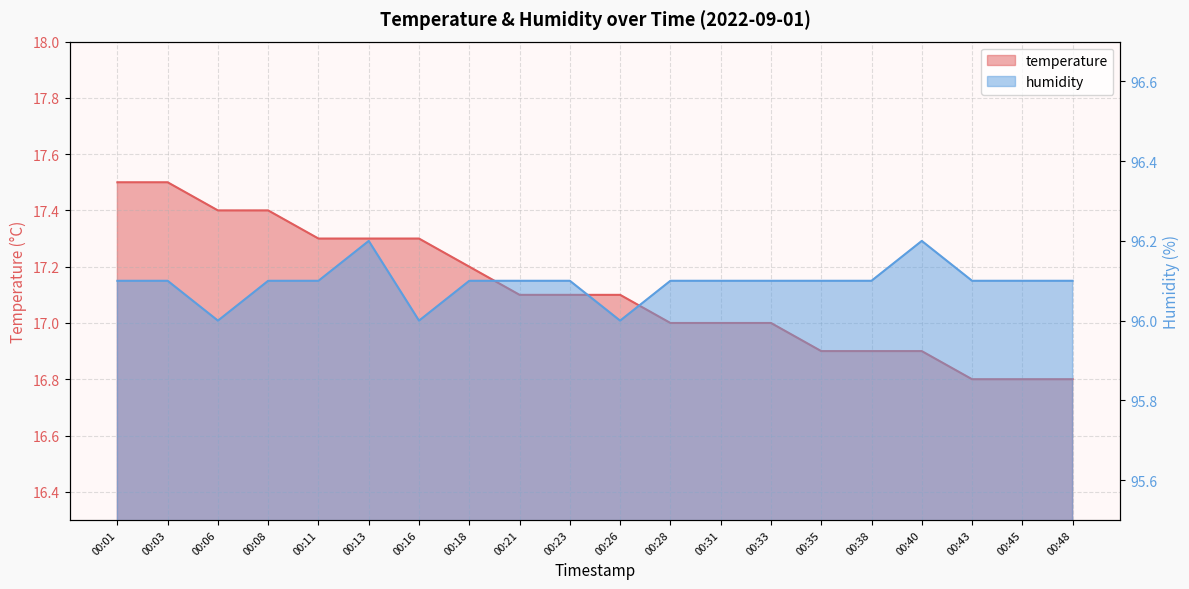

Which series changed the most between 00:06 and 00:38?

temperature